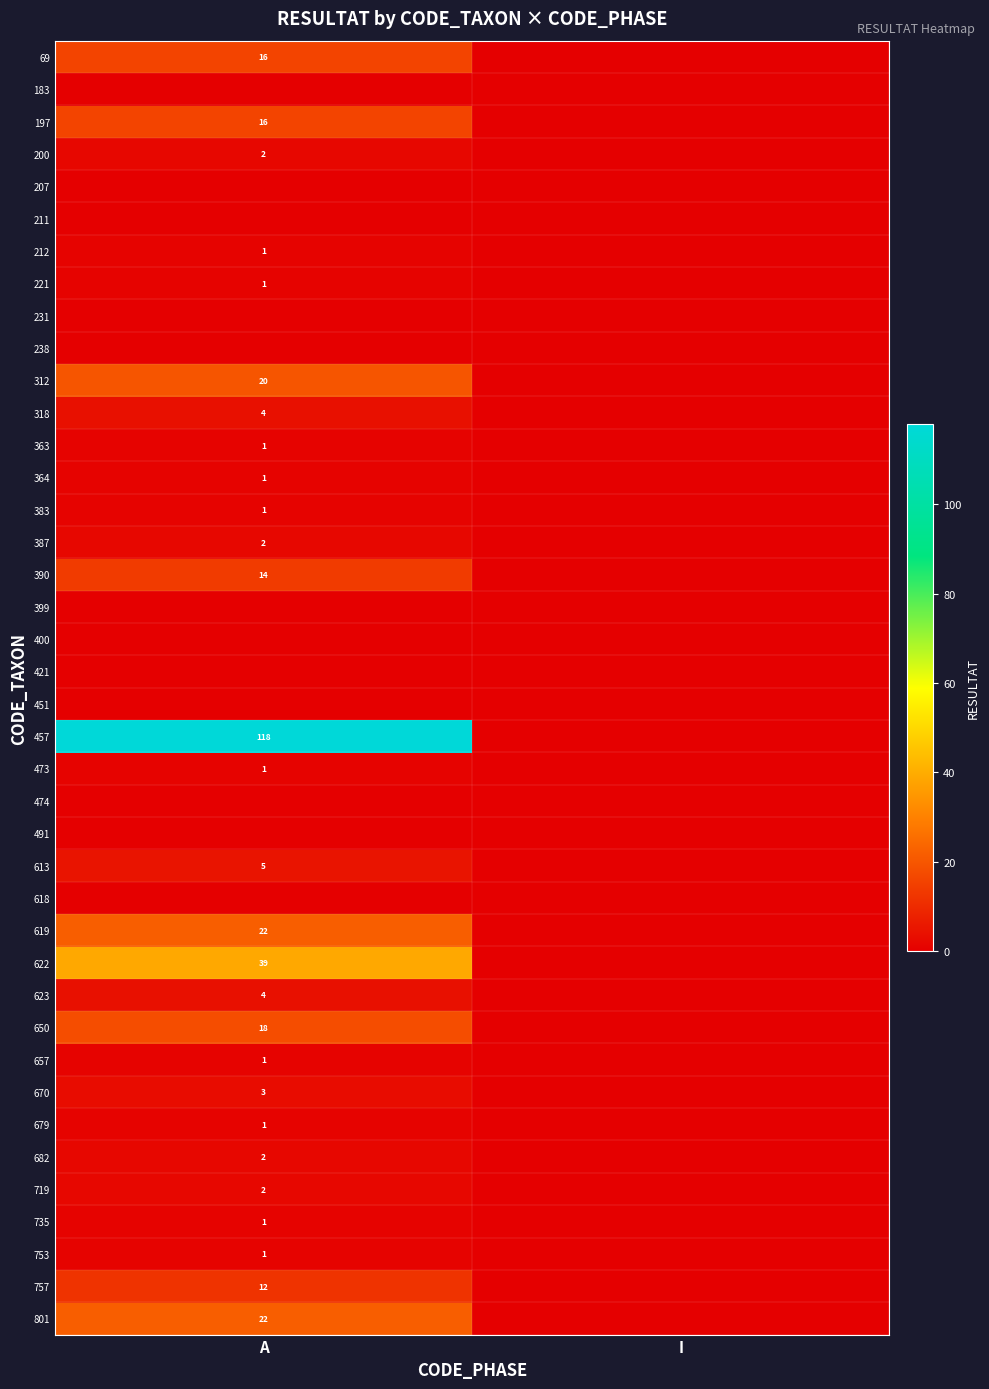

The value of 719 at A is 2. True or false?

True